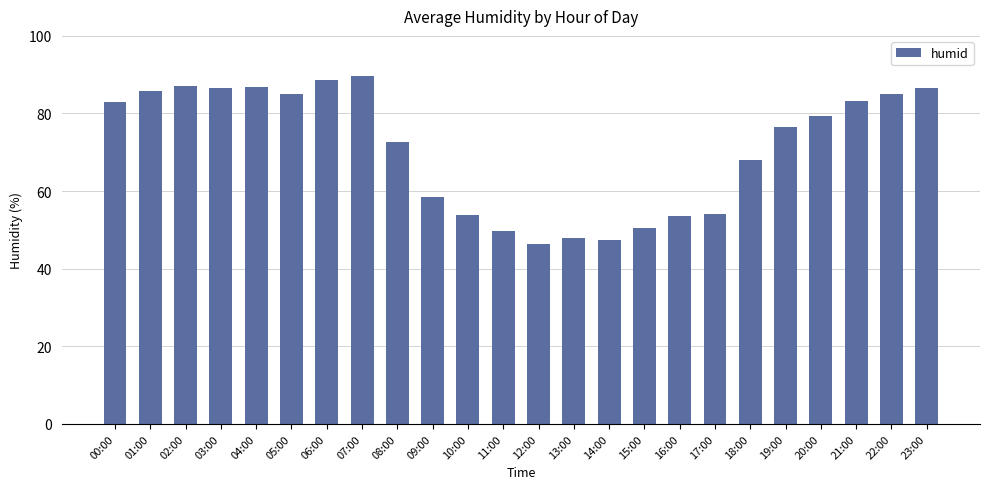

What is the maximum value shown in the chart?

89.6